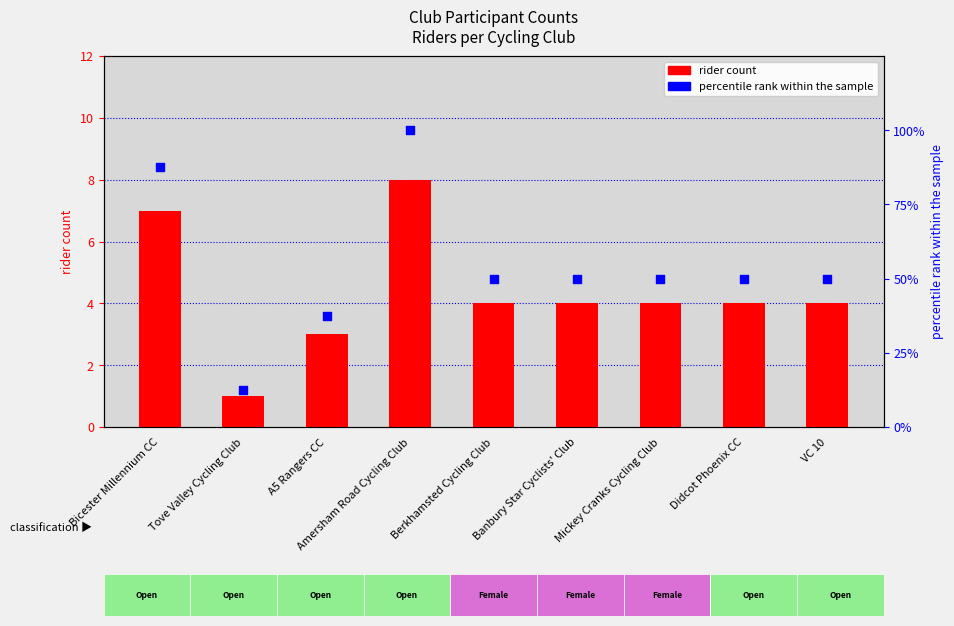

Is the value of rider count at Amersham Road Cycling Club greater than the value of percentile rank within the sample at Mickey Cranks Cycling Club?

No